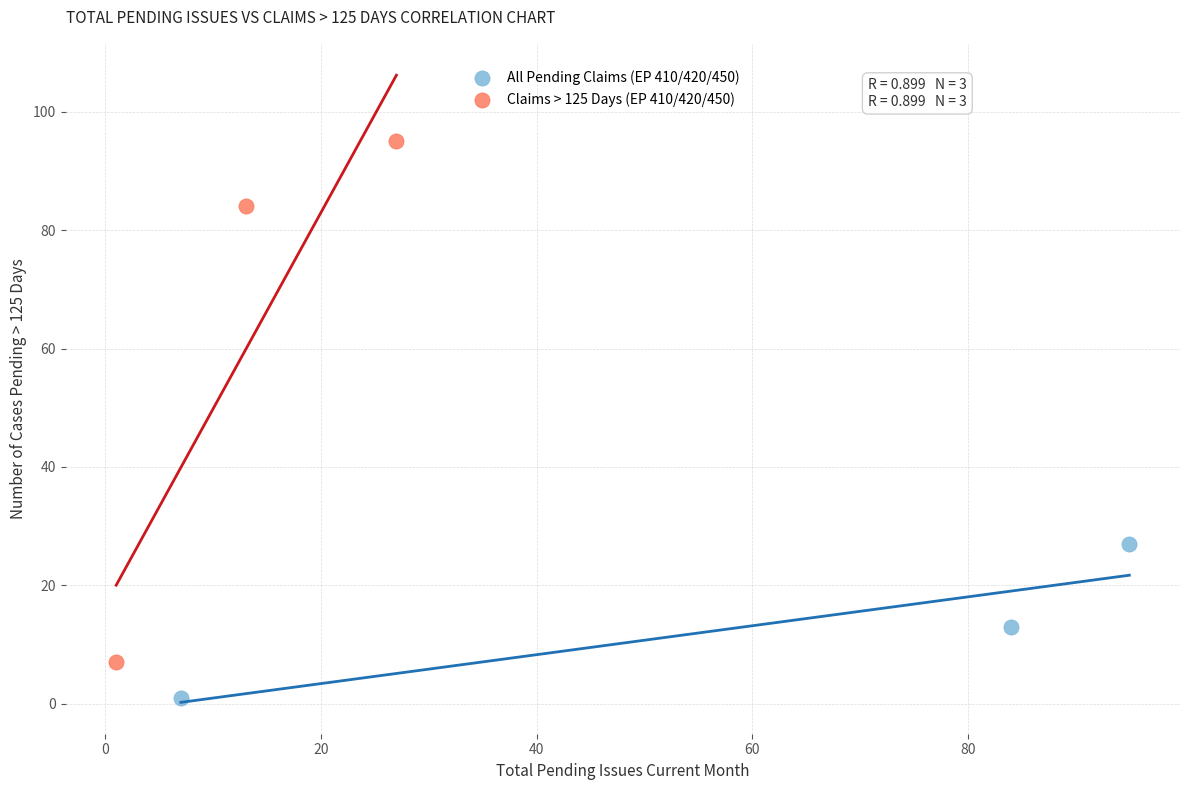

Which series has the widest spread of Y values?

Claims > 125 Days (EP 410/420/450)